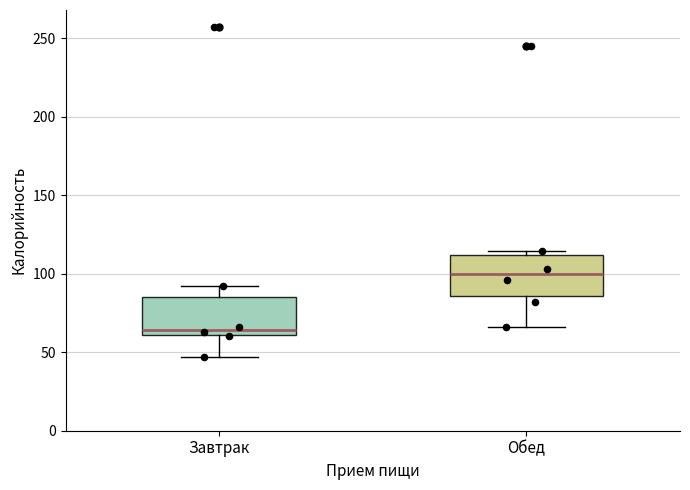

Reading left to right, transcribe this box plot: for each box, give where its median line is, the range the box spans, and where its two whiskers end, as read against the y-axis. The values are not printed on the chart, so give them approximately, as read against the axis.

Завтрак: median 65, box 60 to 85, whiskers 45 to 90
Обед: median 100, box 85 to 110, whiskers 65 to 115